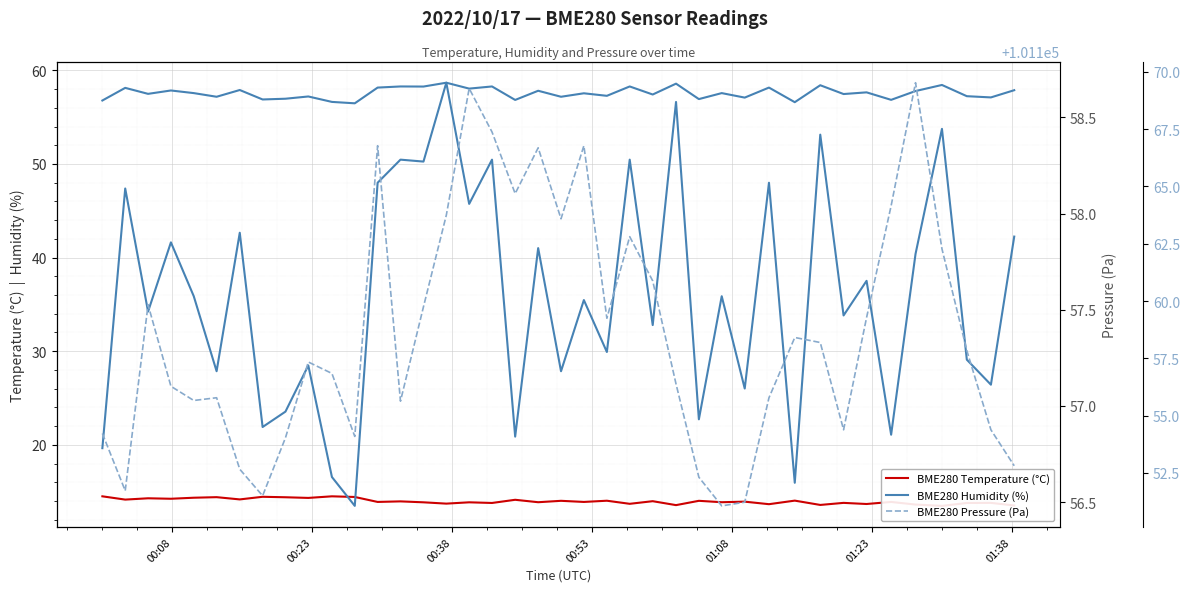

What are all the series names shown in the legend?

BME280 Temperature (°C), BME280 Humidity (%), BME280 Pressure (Pa)